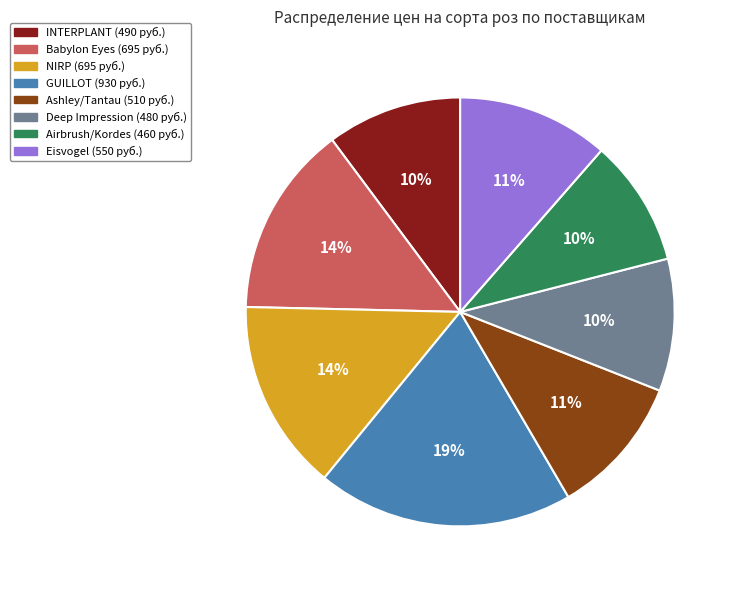

To the nearest percent, what is the average slice percentage?

12%